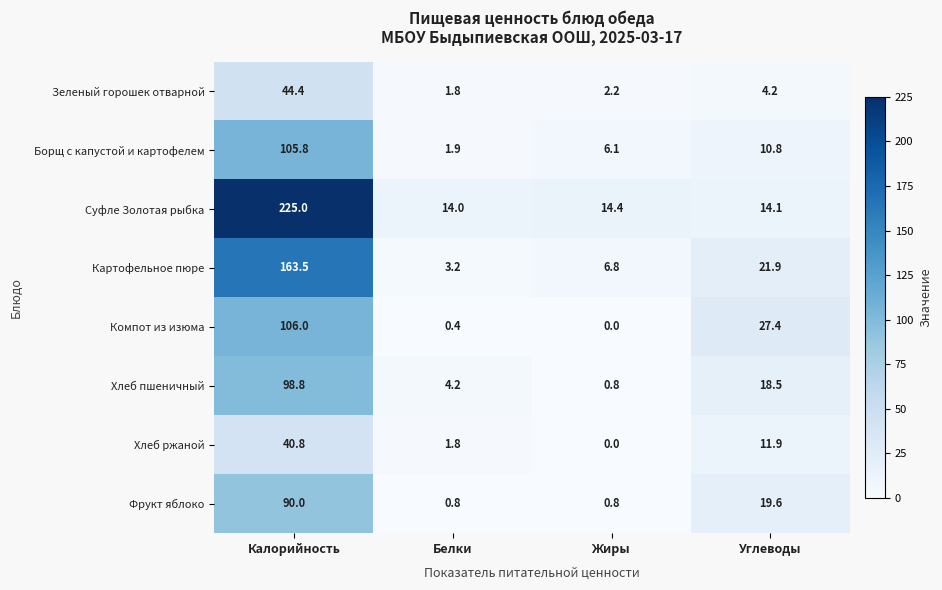

At which label does Борщ с капустой и картофелем first exceed 10?

Калорийность